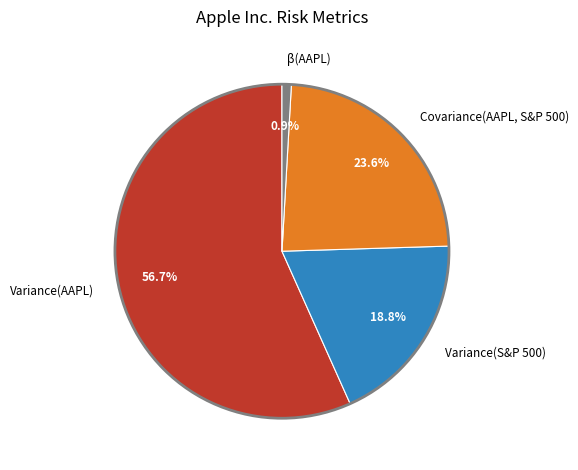

True or false: Covariance(AAPL, S&P 500) accounts for 31% of the total.

False